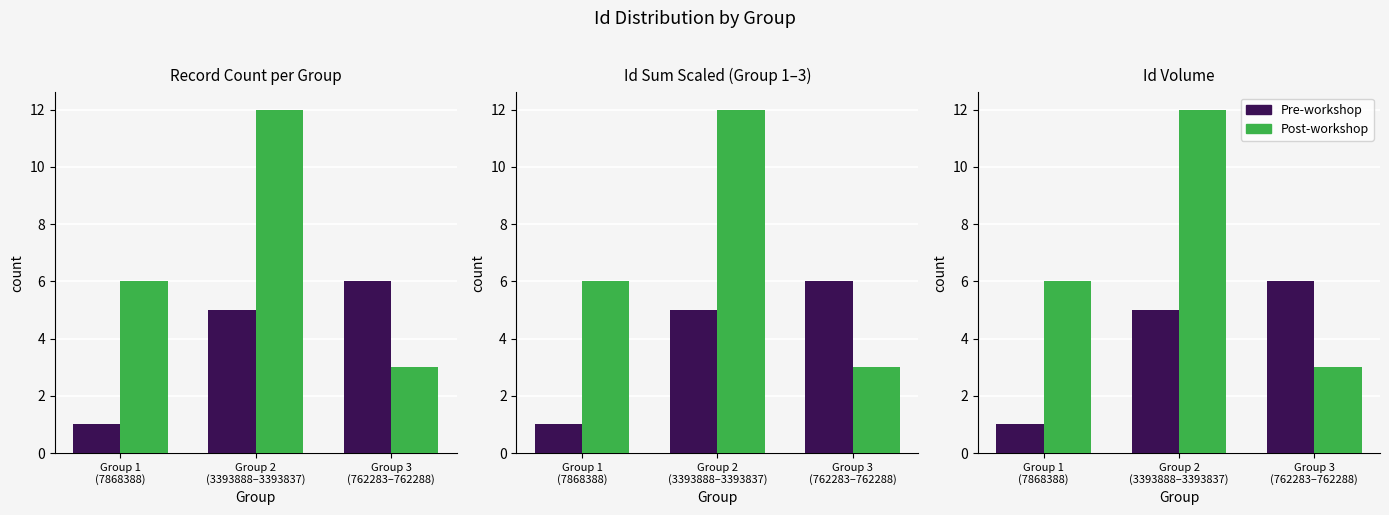

True or false: Pre-workshop has a value of 1 at Group 1
(7868388).

True